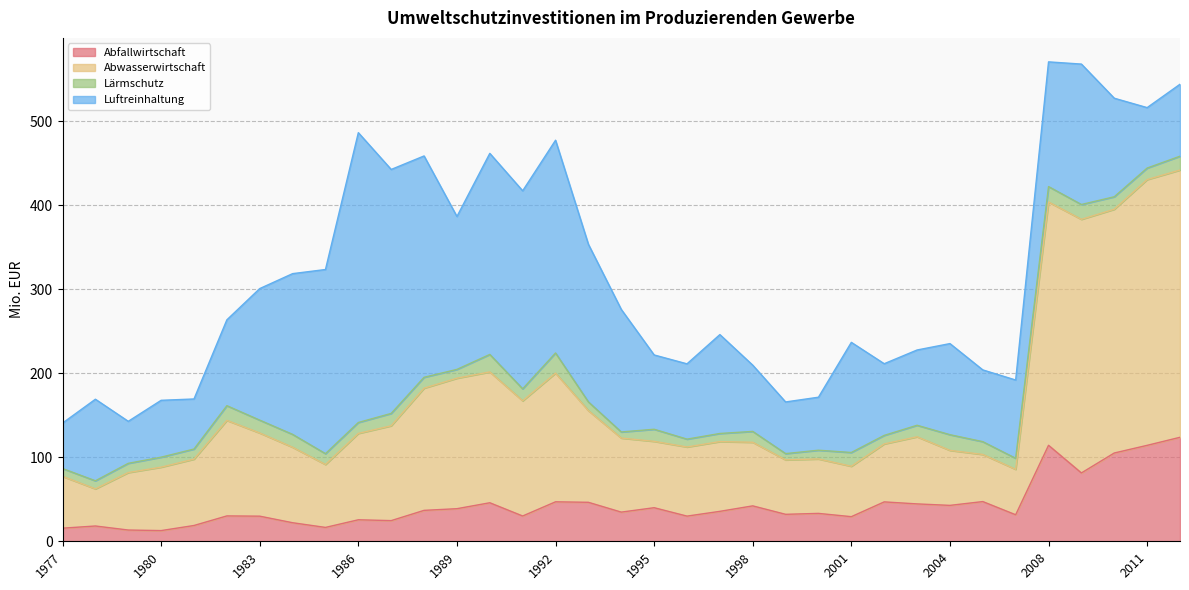

Which series has the largest range (max minus min)?

Abwasserwirtschaft